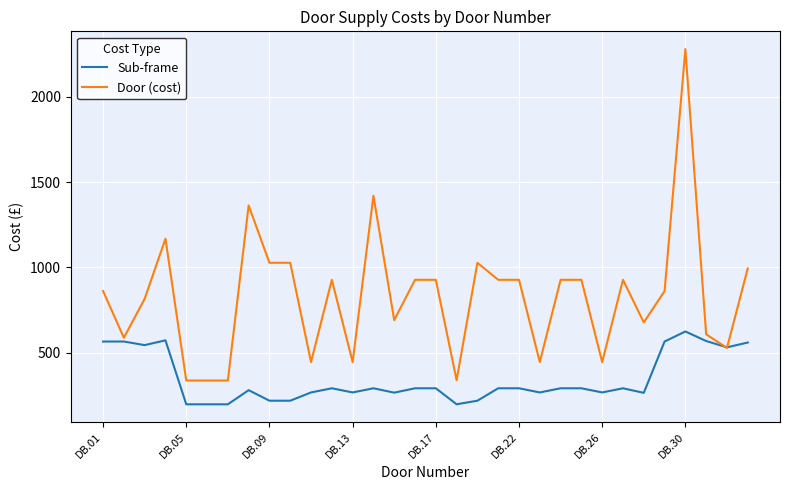

After their last crossing, which series has the higher values: Door (cost) or Sub-frame?

Door (cost)